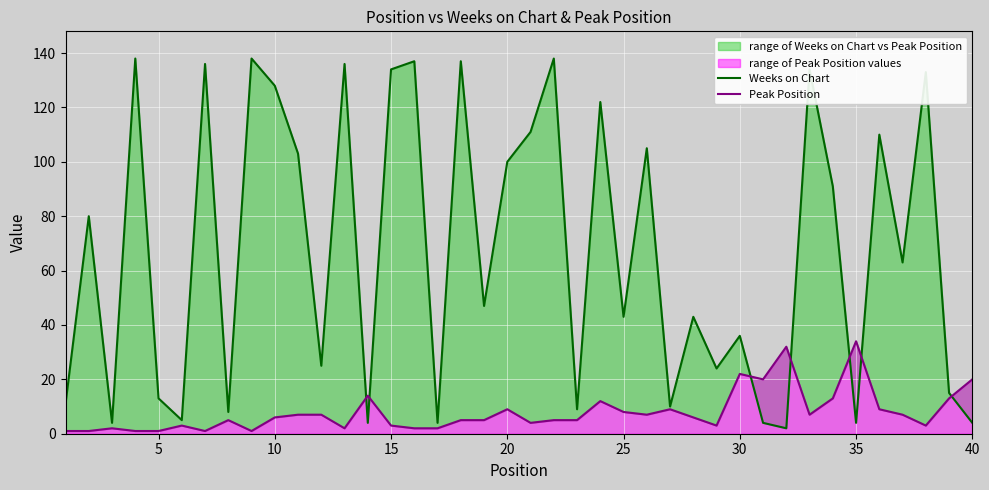

Which series has the widest spread of values?

Weeks on Chart